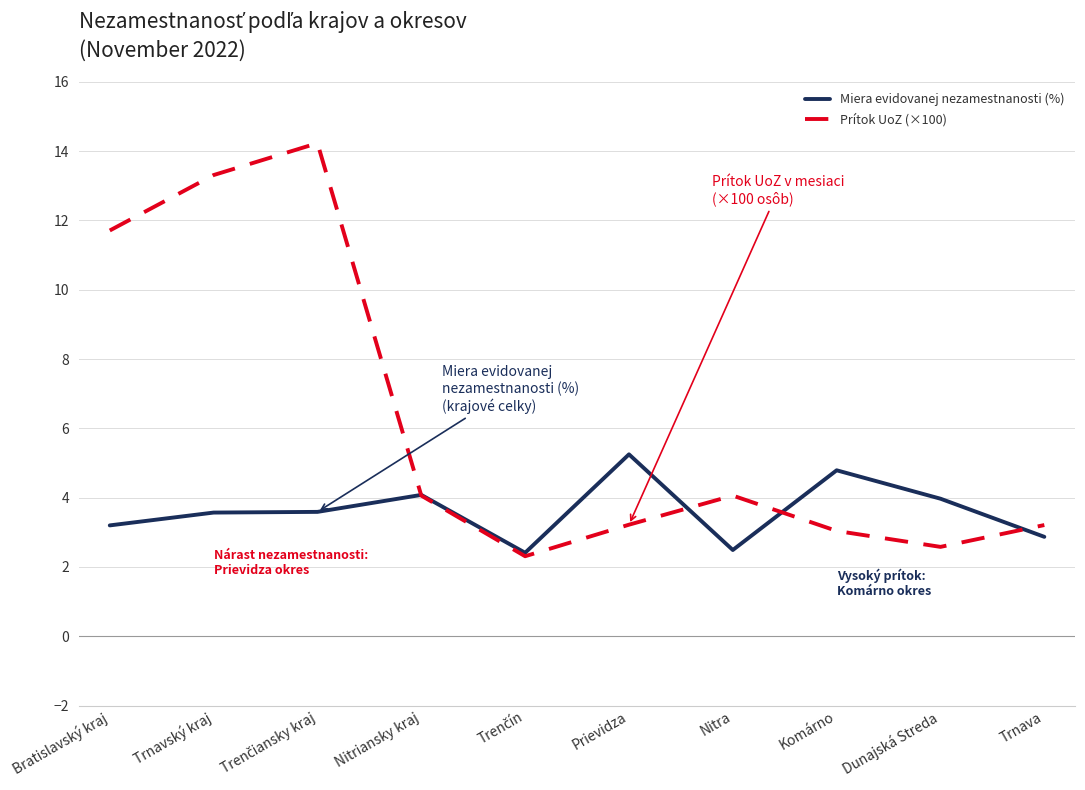

What is the total value across all series at Prievidza?

8.5